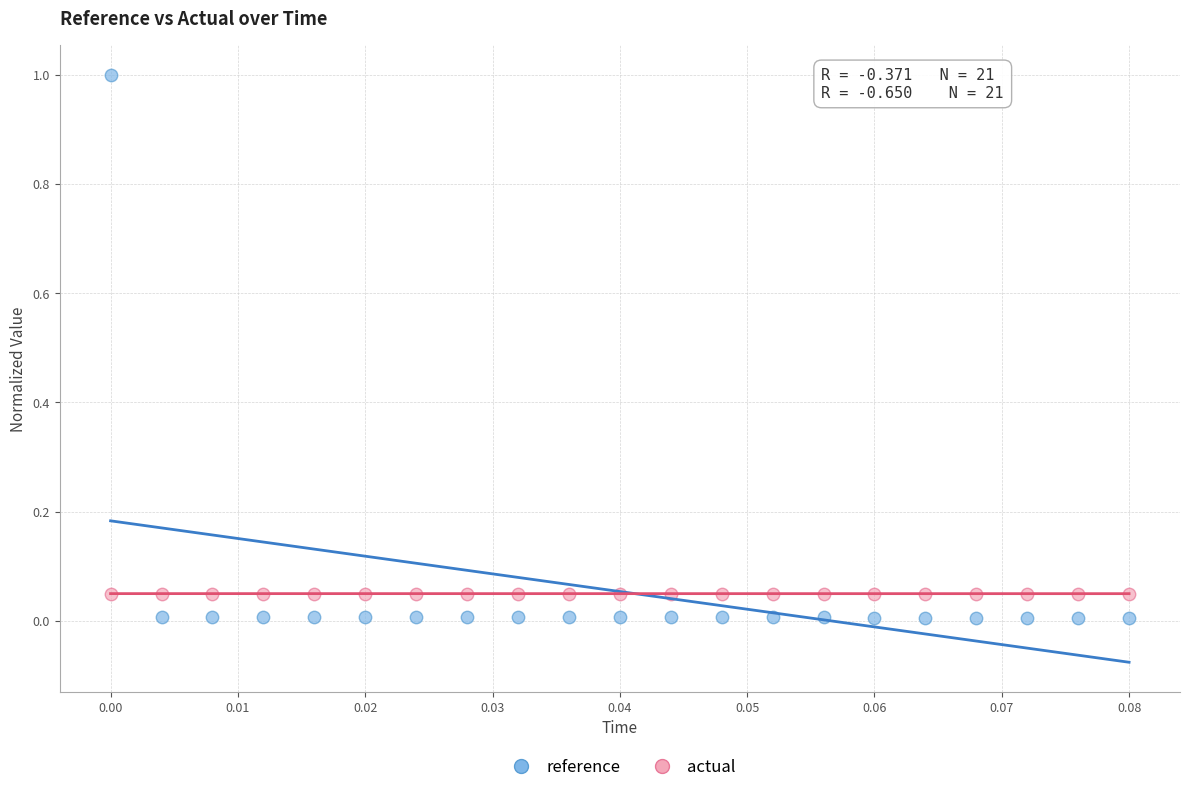

What are all the series names shown in the legend?

reference, actual